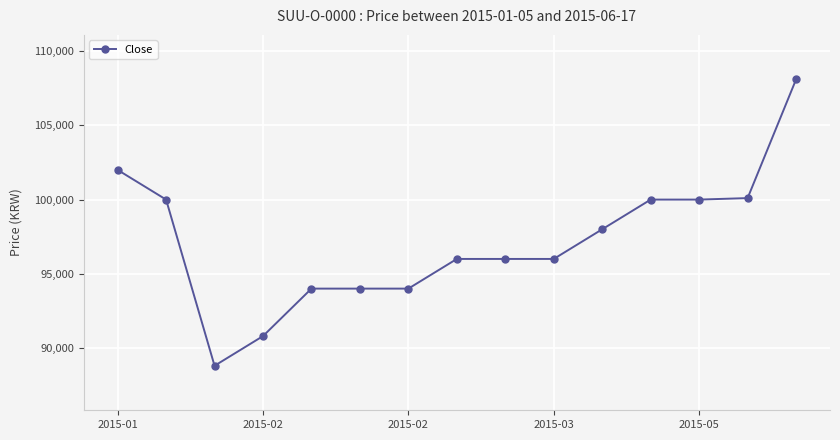

What is the value of the 1st point from the left?

102000